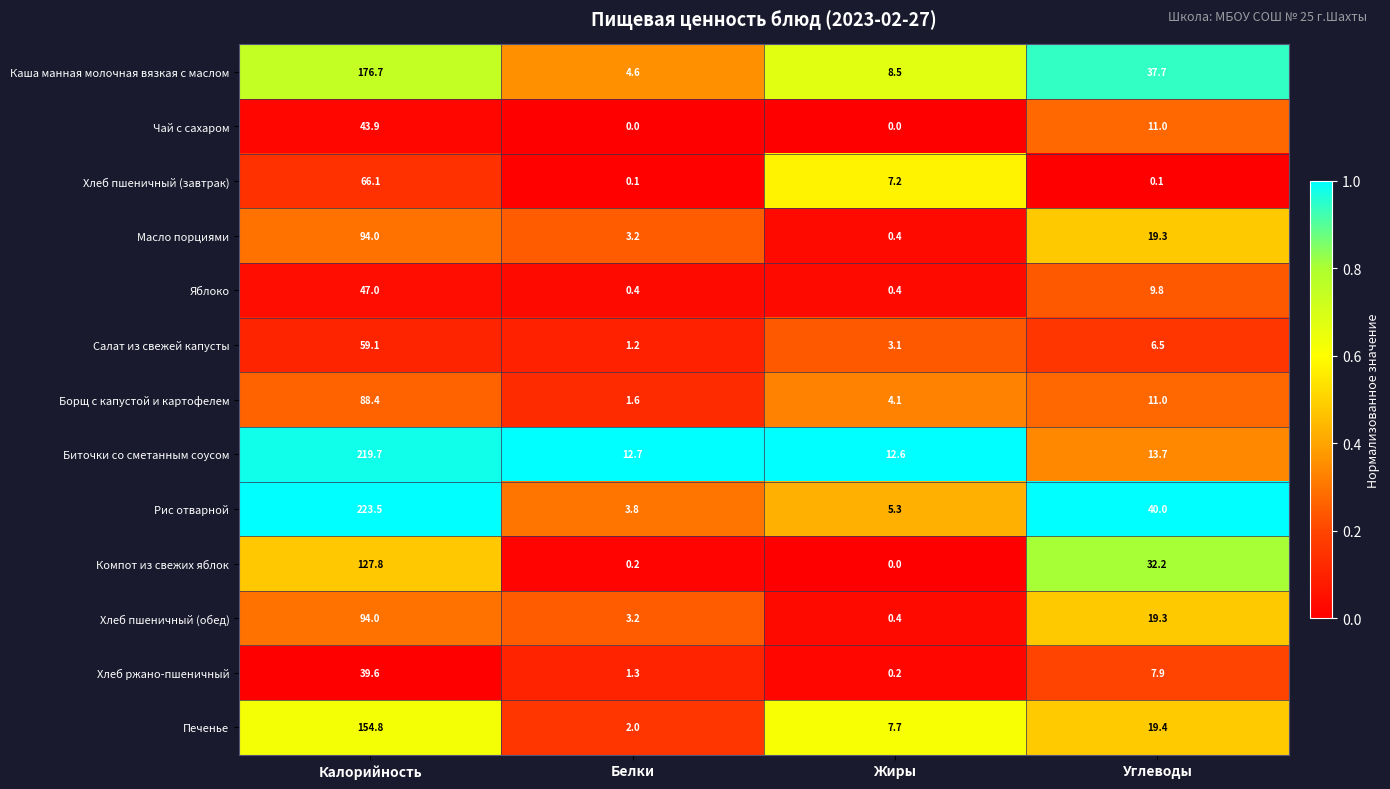

Which series has the largest range (max minus min)?

Рис отварной